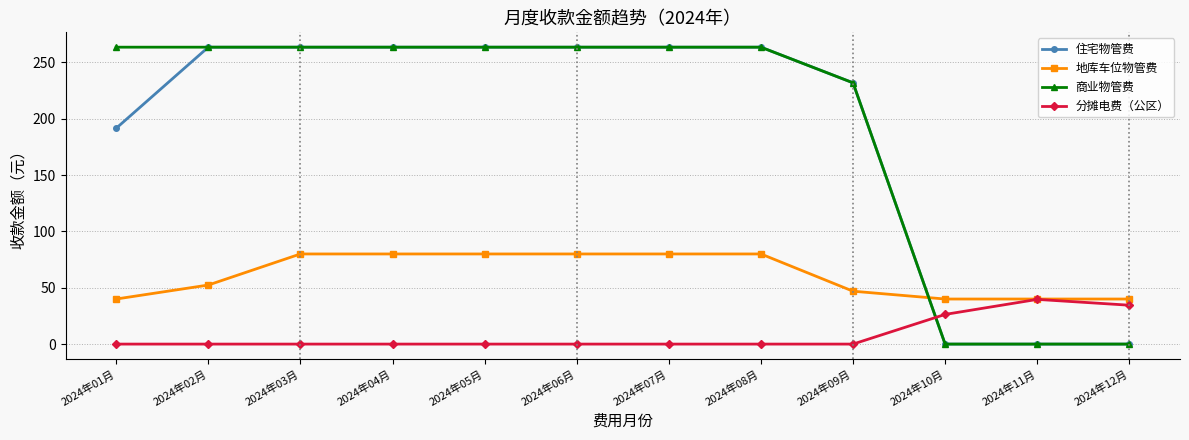

Where do 住宅物管费 and 地库车位物管费 first cross each other?

2024年09月 and 2024年10月